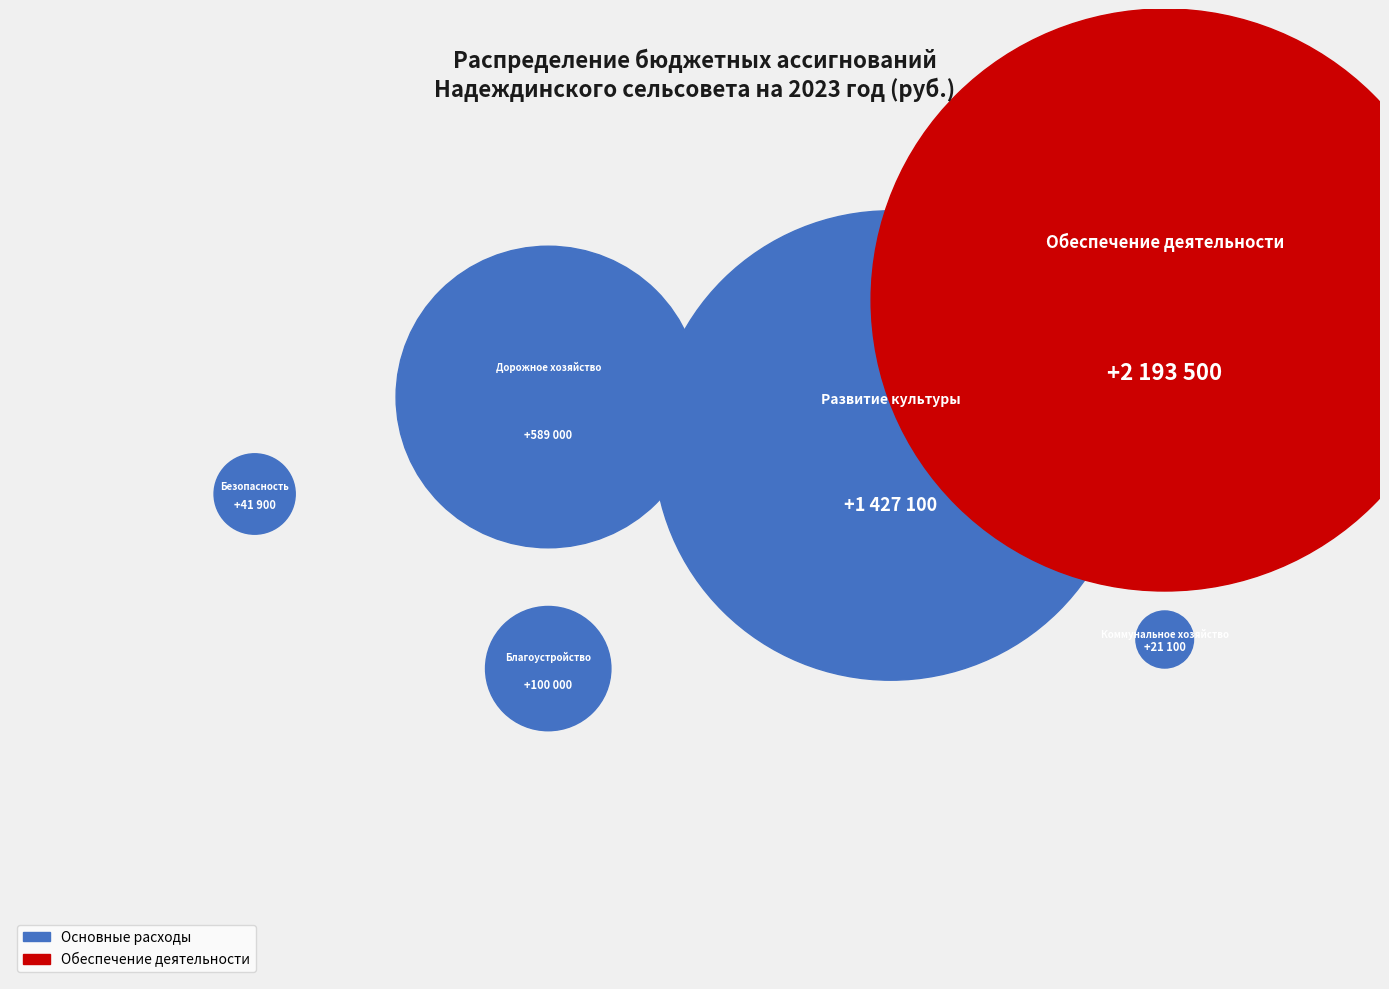

What is the largest slice in the pie chart?

Обеспечение деятельности